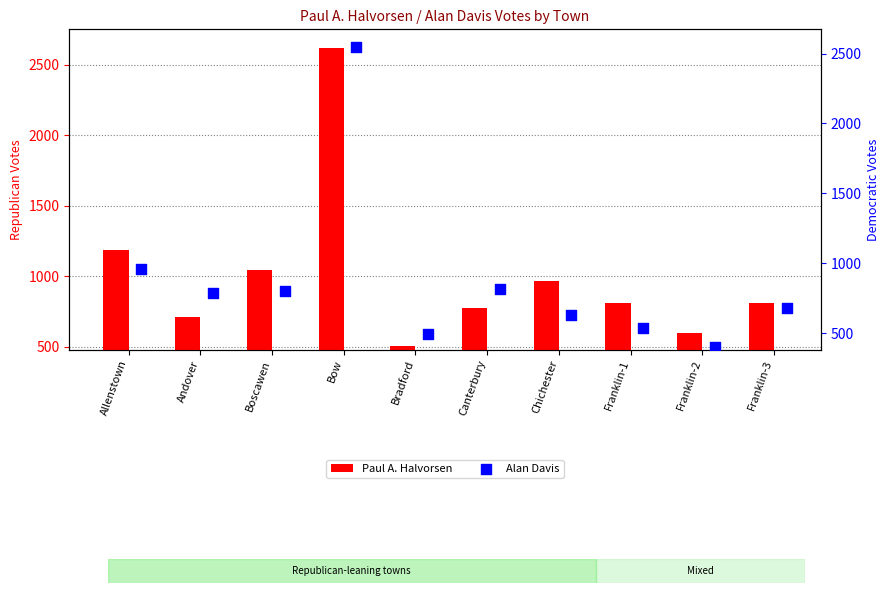

At how many categories does at least one series exceed 1101?

2